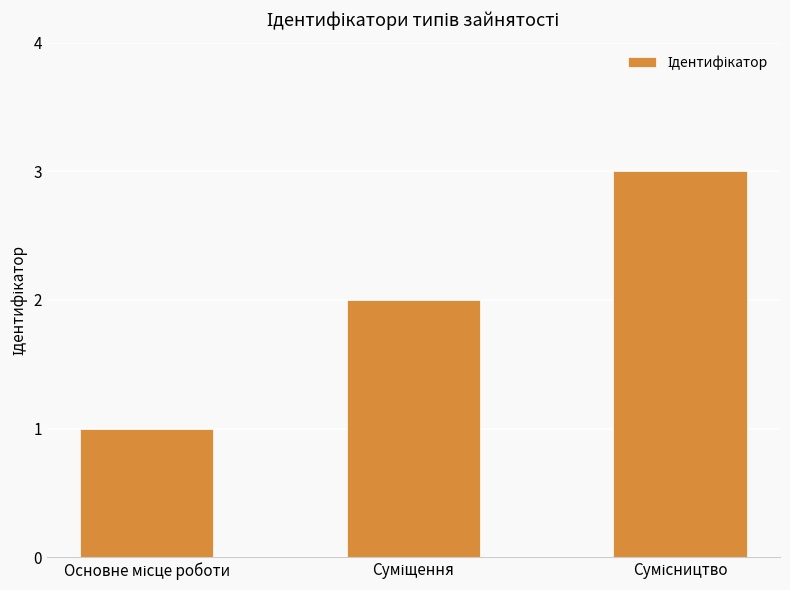

How many bars are there in total?

3